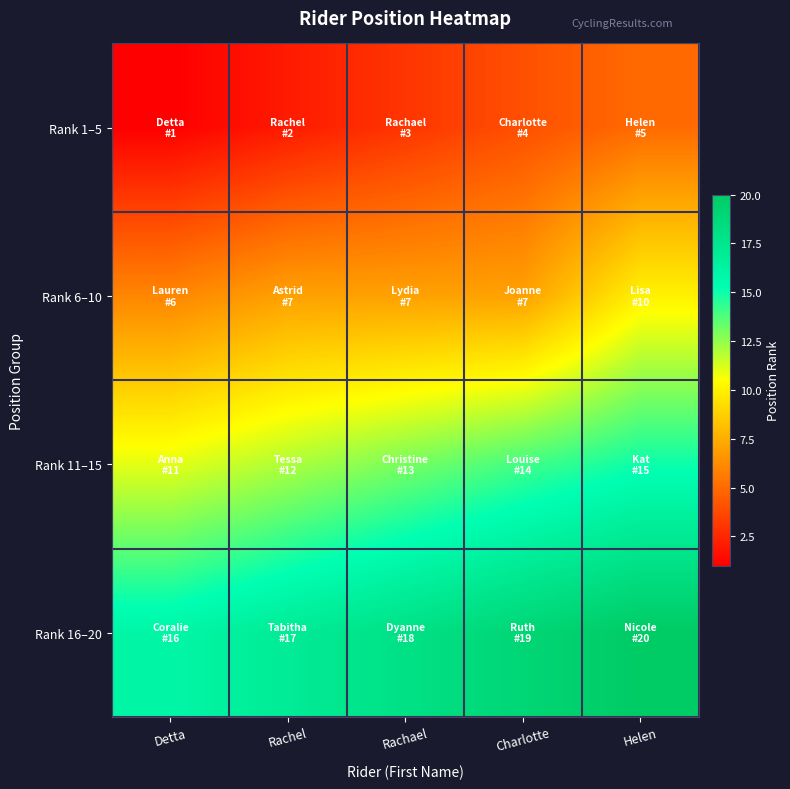

Rank the series by their maximum value, from lowest to highest.

Rank 1–5, Rank 6–10, Rank 11–15, Rank 16–20